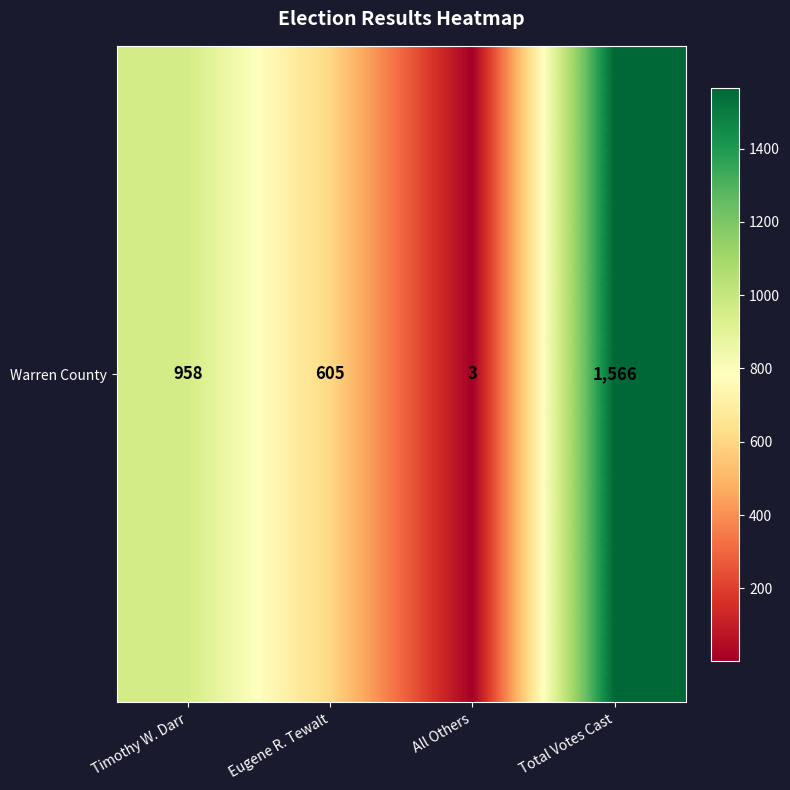

List the labels in order of value, smallest first.

All Others, Eugene R. Tewalt, Timothy W. Darr, Total Votes Cast